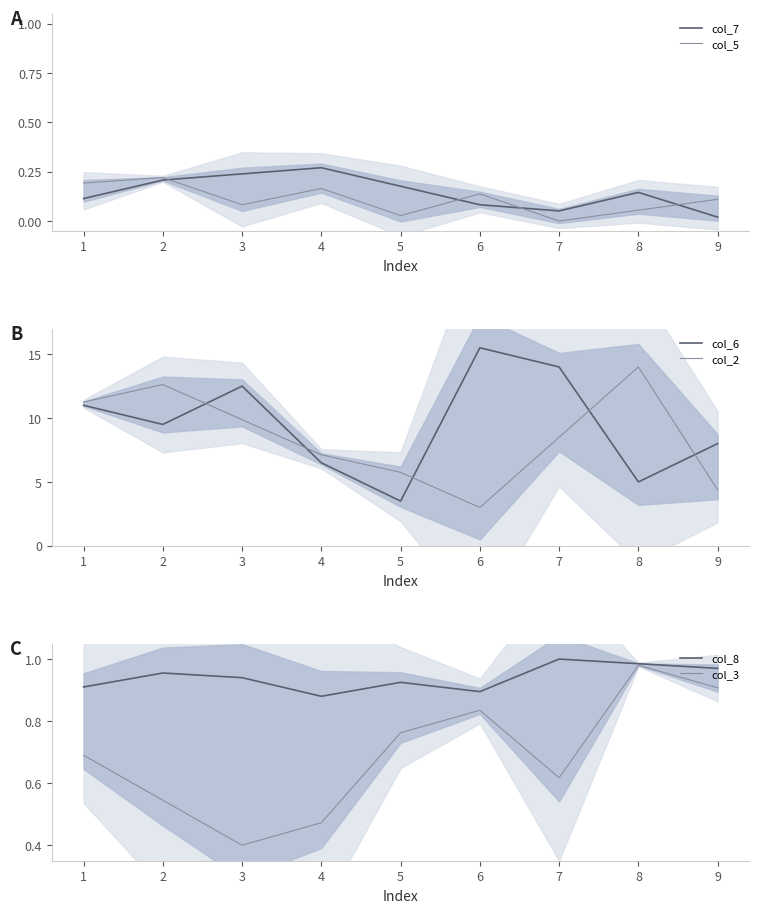

How many interior local peaks does the col_3 series have?

2